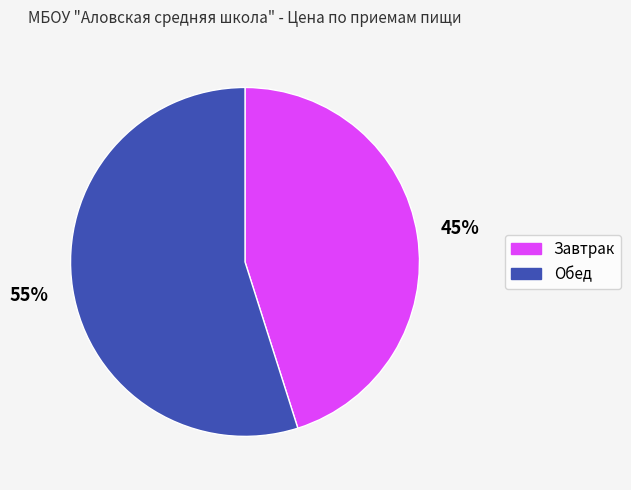

To the nearest percent, what is the difference between the largest and smallest slice percentages?

10%